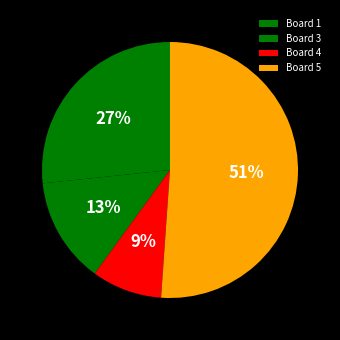

Count the number of slices in the pie.

4